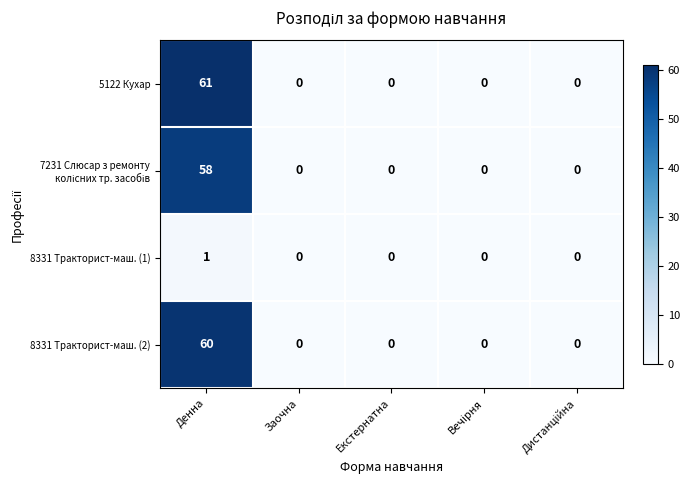

At which category is the sum across all series the highest?

Денна